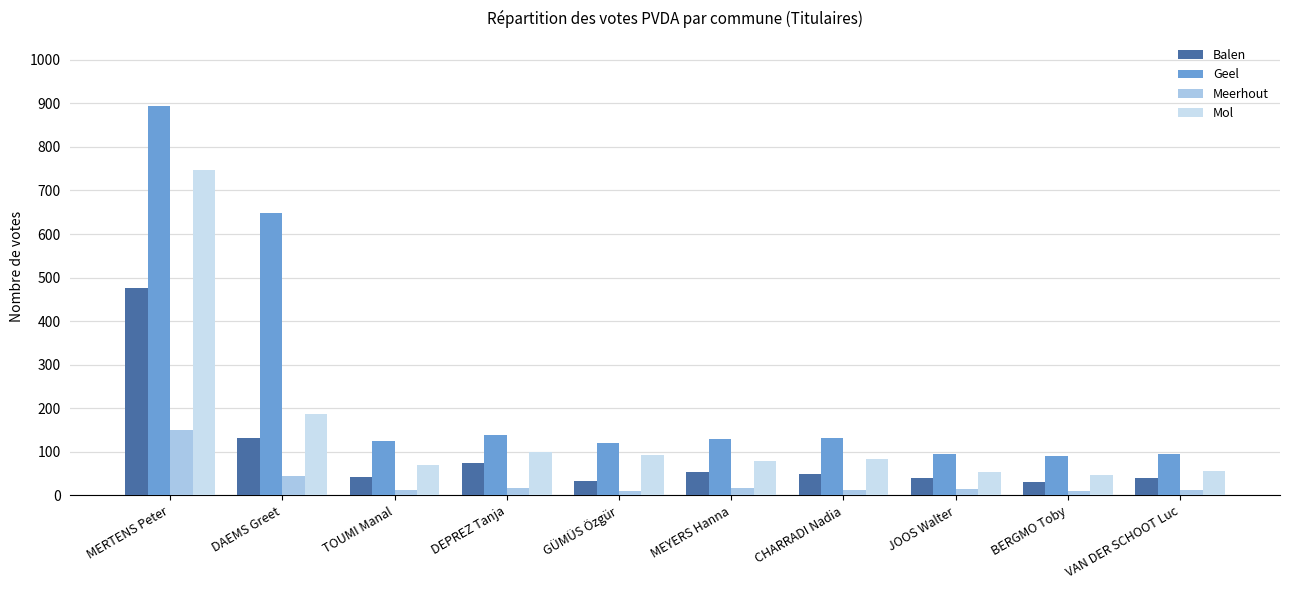

What is the label of the 3rd bar from the right?

JOOS Walter